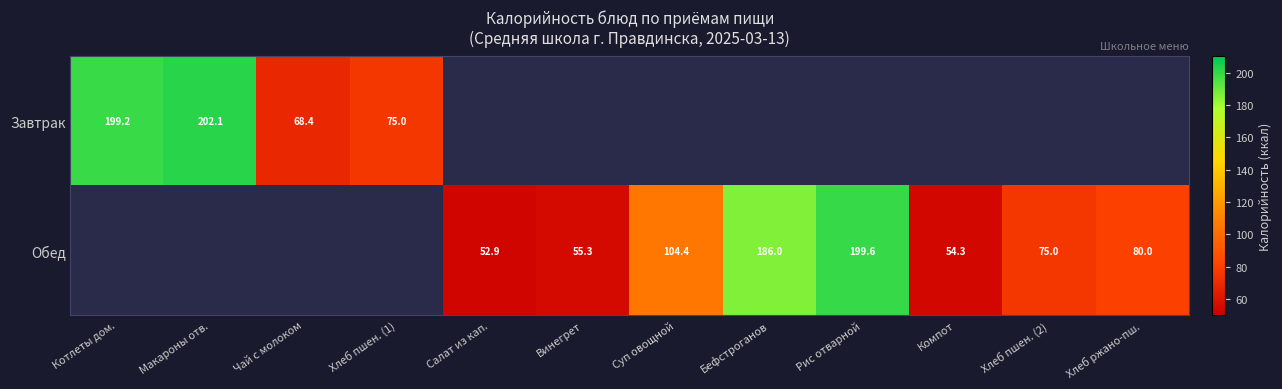

Count the number of data series in this chart.

2